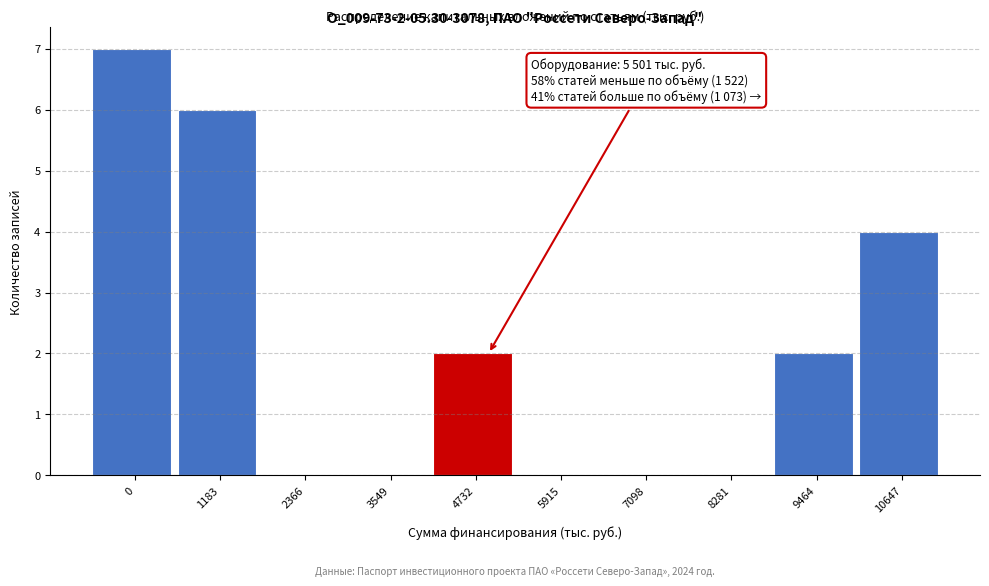

Reading left to right, extract all data points from this chart.

0=7	1183=6	2366=0	3549=0	4732=2	5915=0	7098=0	8281=0	9464=2	10647=4